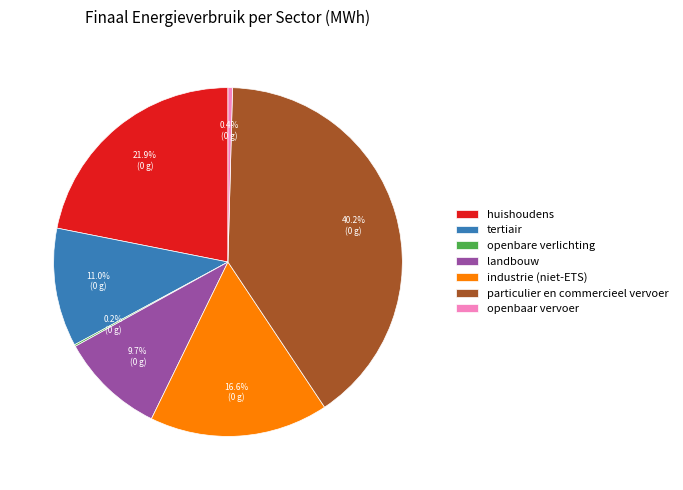

What is the largest slice in the pie chart?

particulier en commercieel vervoer